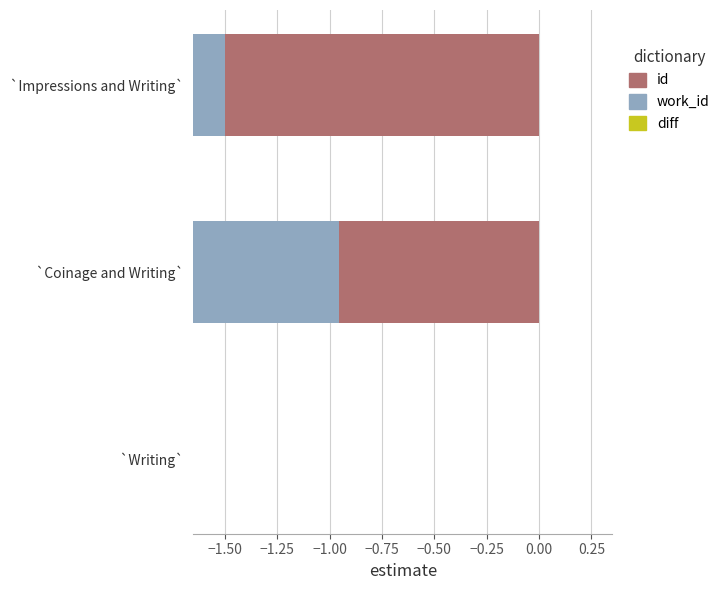

Which series has the largest range (max minus min)?

id